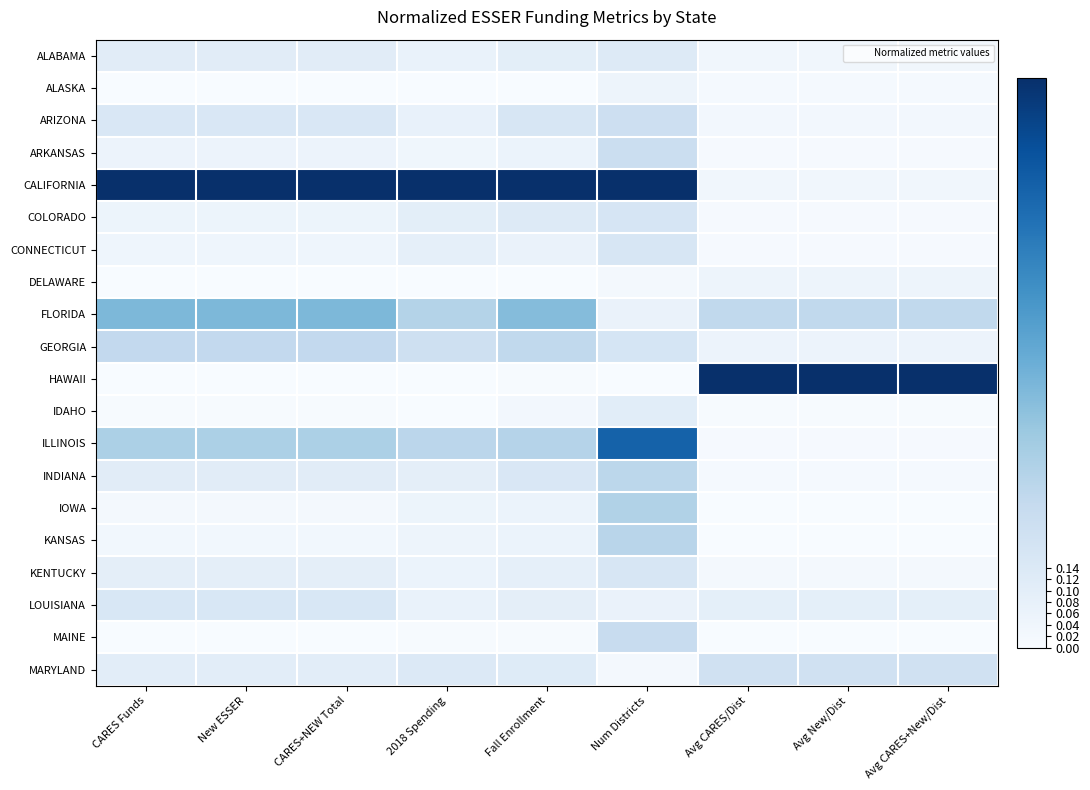

At how many categories does at least one series exceed 0?

9